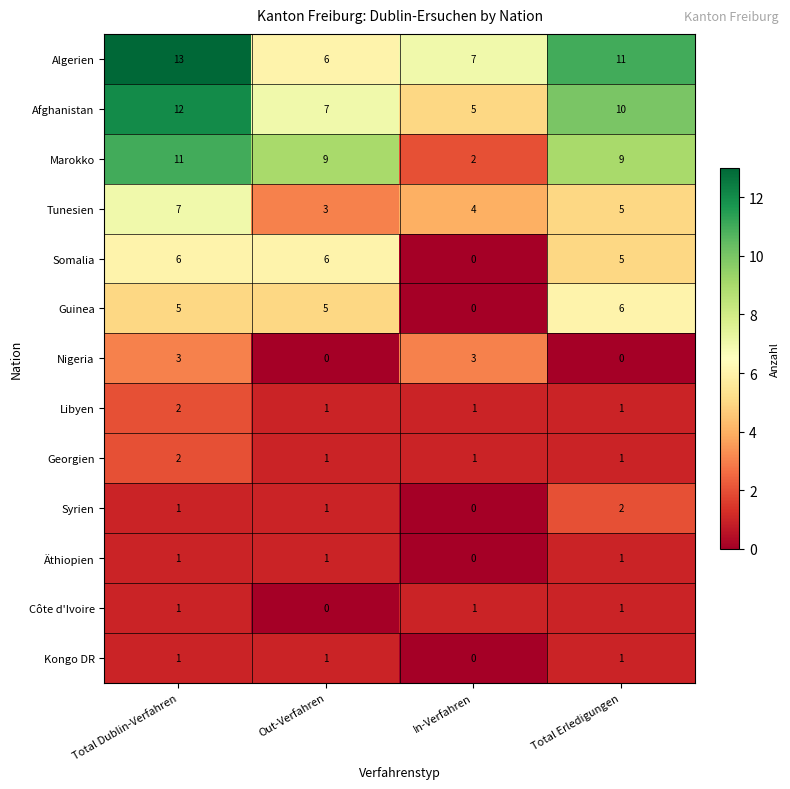

What is the sum of all Marokko values?

31